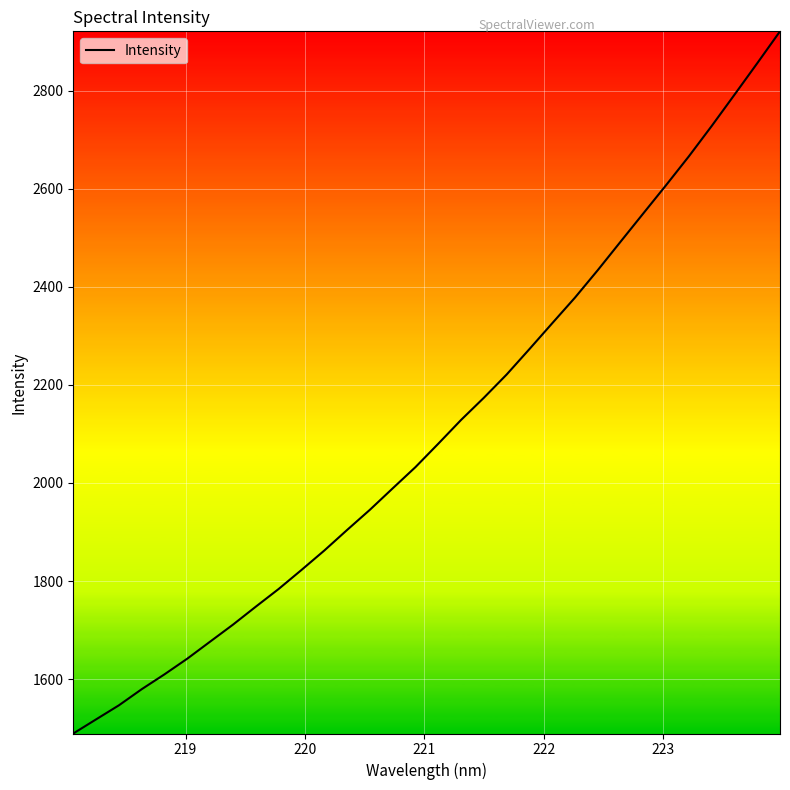

What is the smallest value displayed?

1489.0